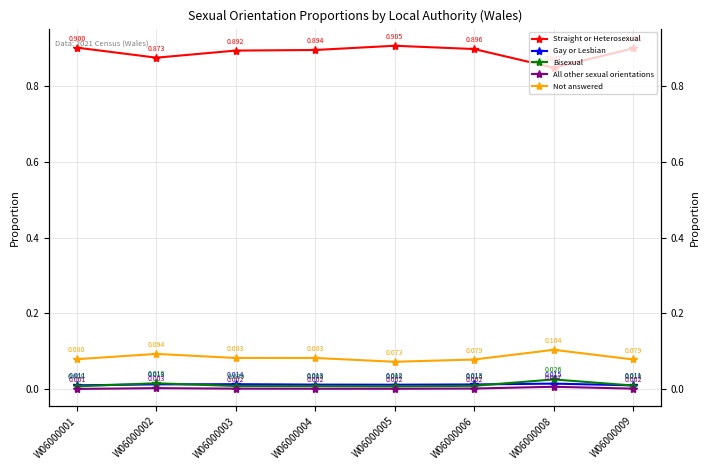

Which has a higher value, W06000006 or W06000008?

W06000006